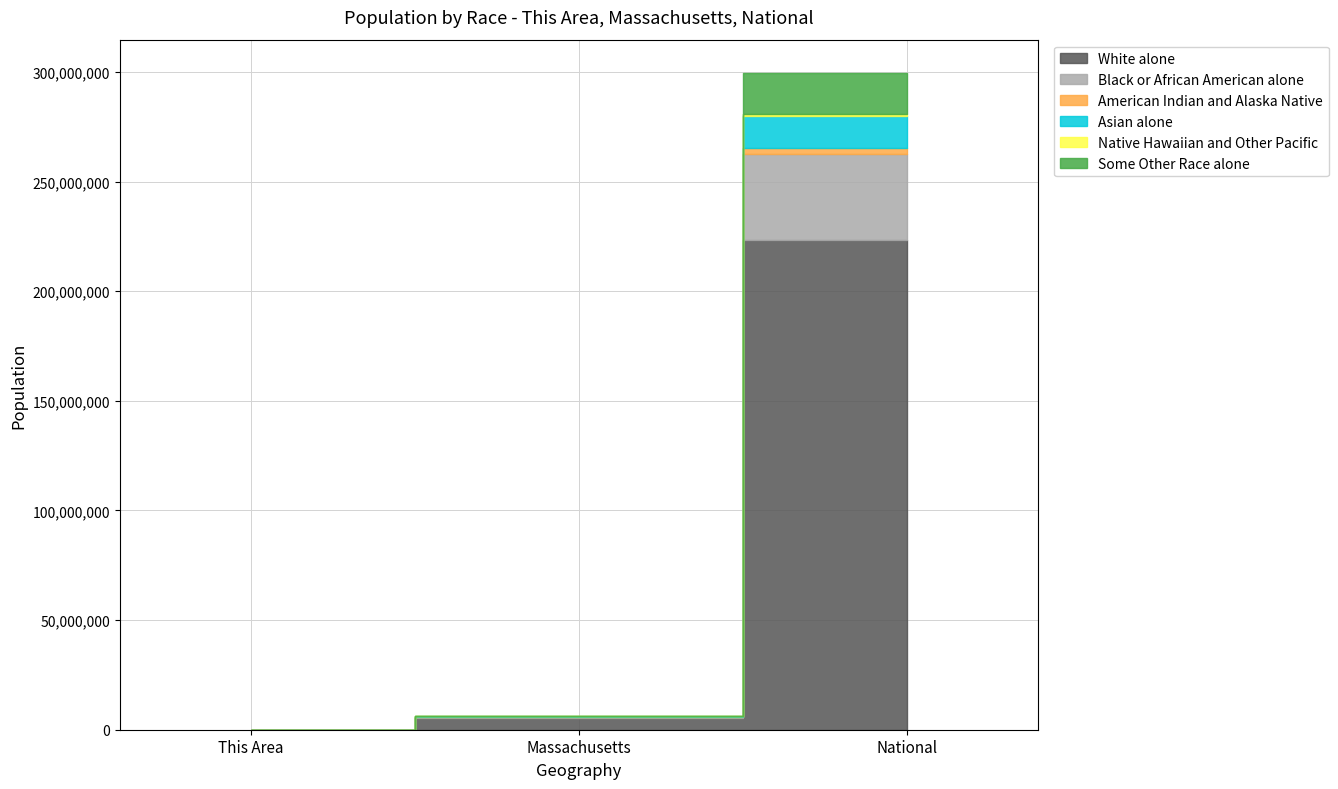

Does the chart display data point markers on the line(s)?

No